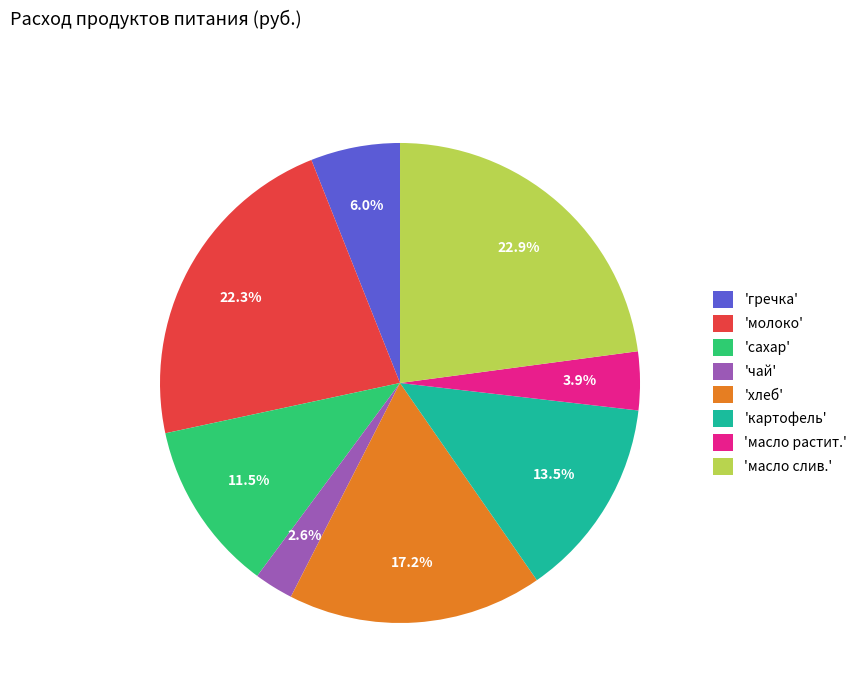

How much of the chart is everything except 'масло растит.'?

96.1%